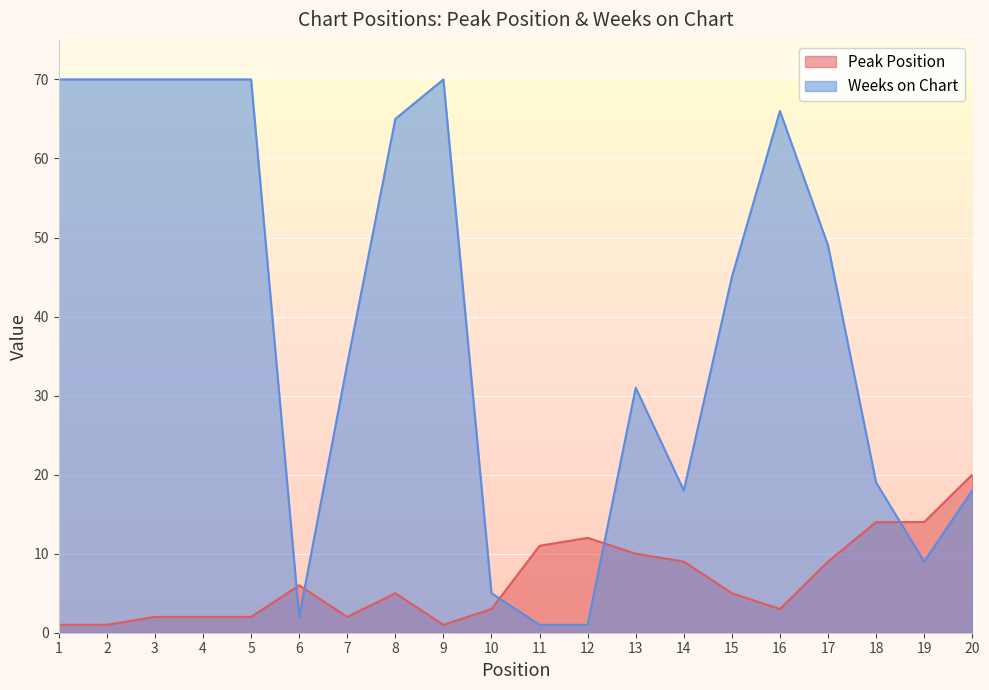

At which label does Peak Position first exceed 5?

6